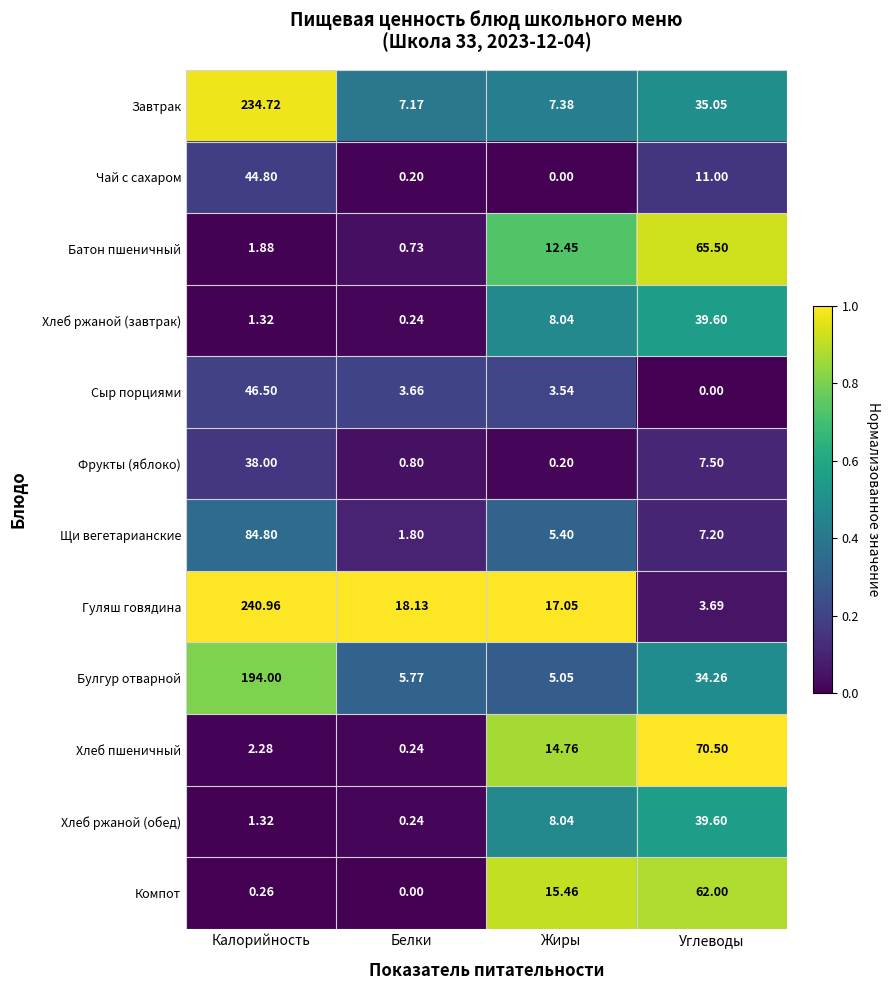

Which series has the largest total across all categories?

Завтрак